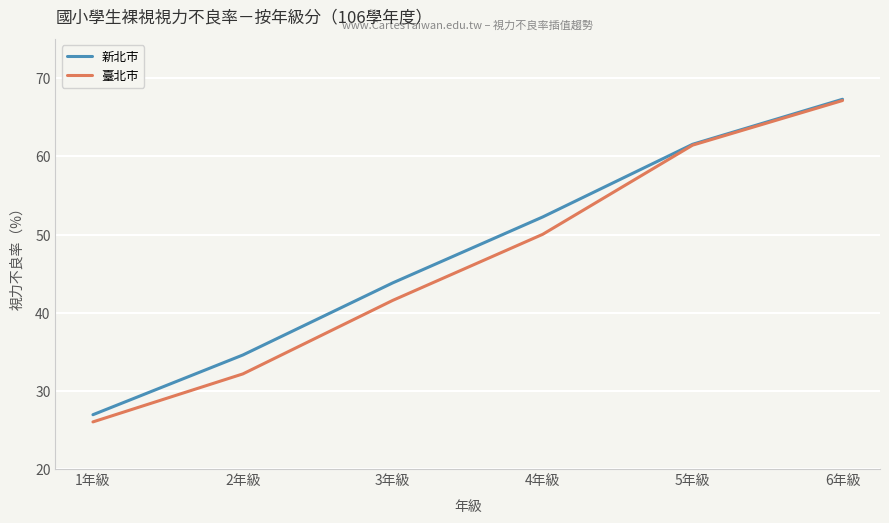

The value of 臺北市 at 2年級 is 45.2. True or false?

False